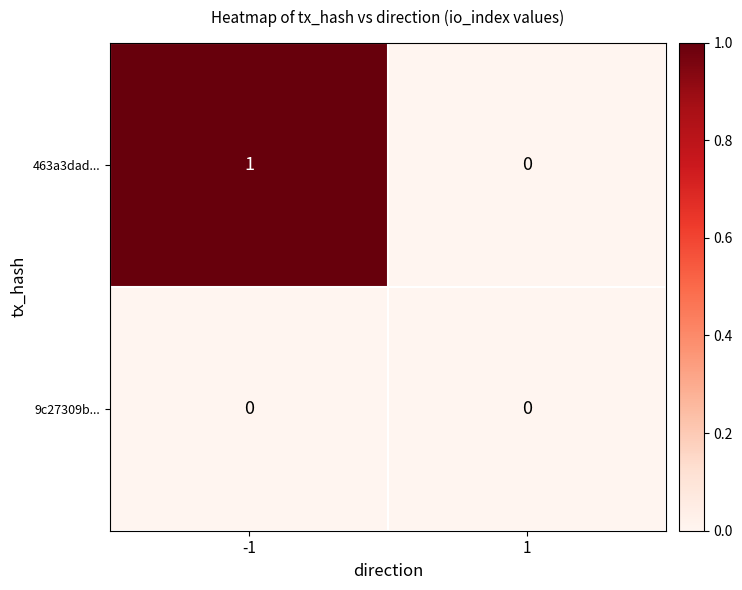

Reading left to right, list all the values displayed in this chart.

463a3dad...: 1	0
9c27309b...: 0	0